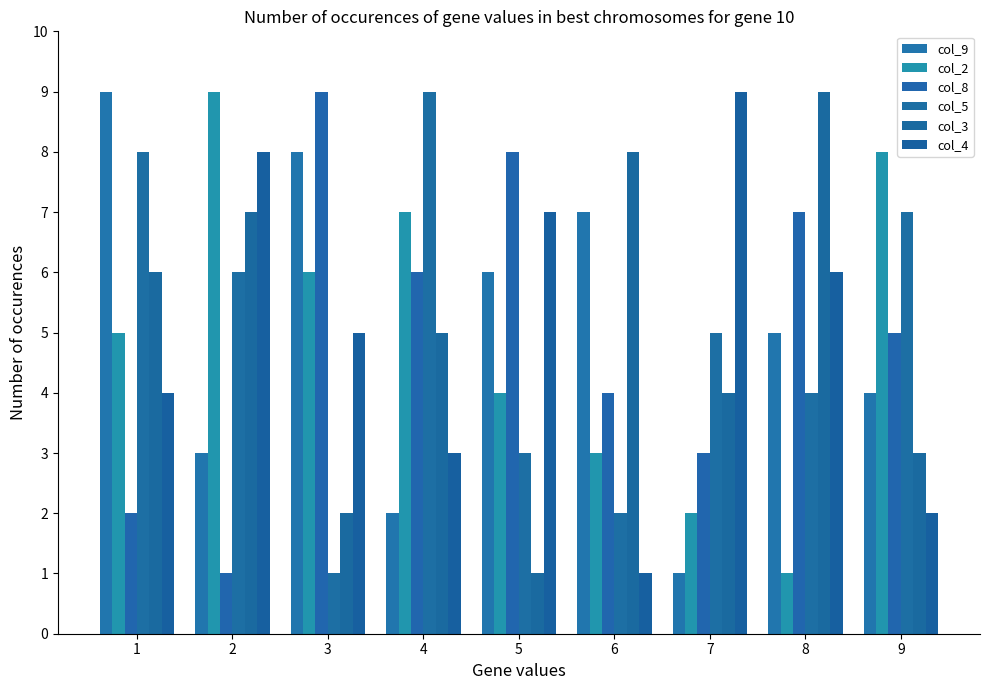

Reading left to right, transcribe all the data shown in this chart.

col_9: 9	3	8	2	6	7	1	5	4
col_2: 5	9	6	7	4	3	2	1	8
col_8: 2	1	9	6	8	4	3	7	5
col_5: 8	6	1	9	3	2	5	4	7
col_3: 6	7	2	5	1	8	4	9	3
col_4: 4	8	5	3	7	1	9	6	2